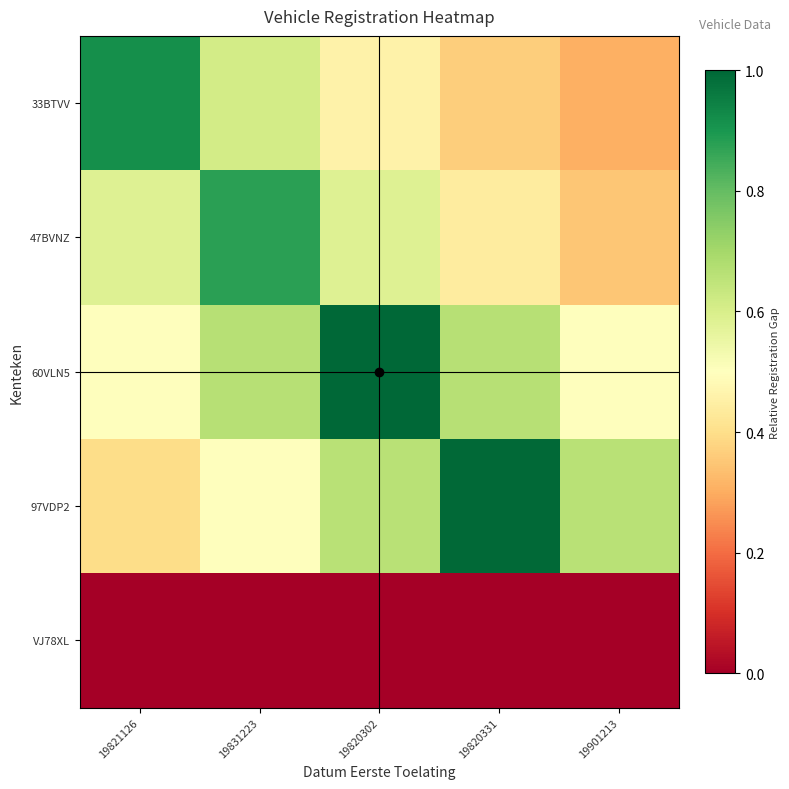

Which label corresponds to the smallest value in the chart?

19821126